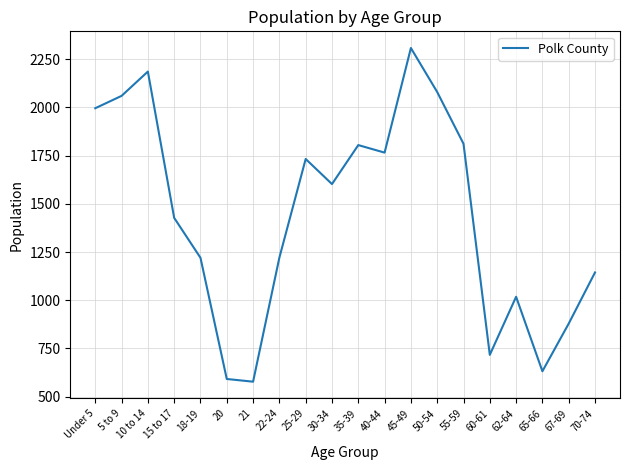

What is the difference between the values at 15 to 17 and 35-39?

377